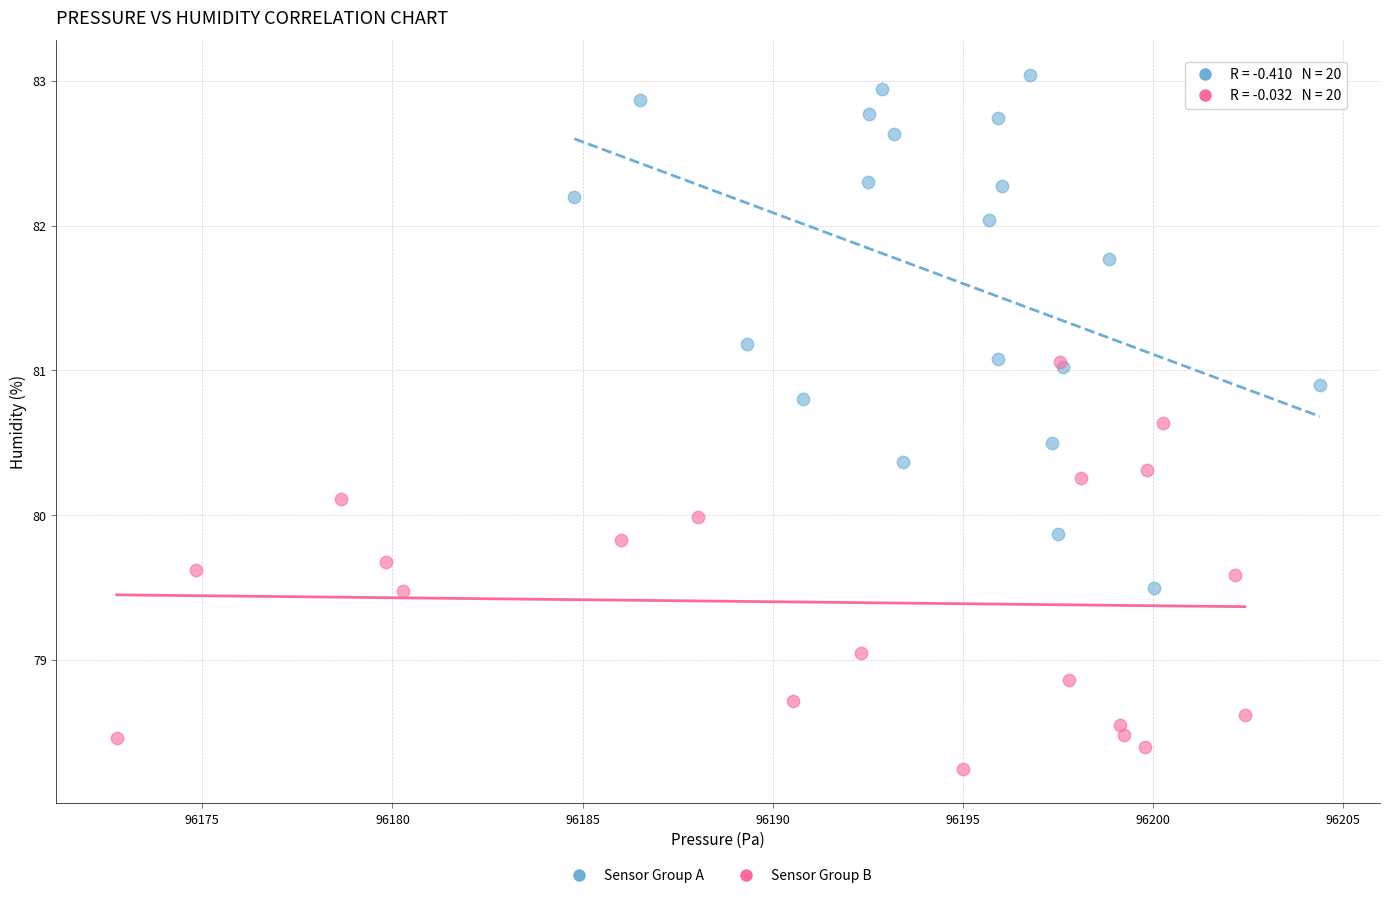

Which series contains the lowest Y value?

Sensor Group B